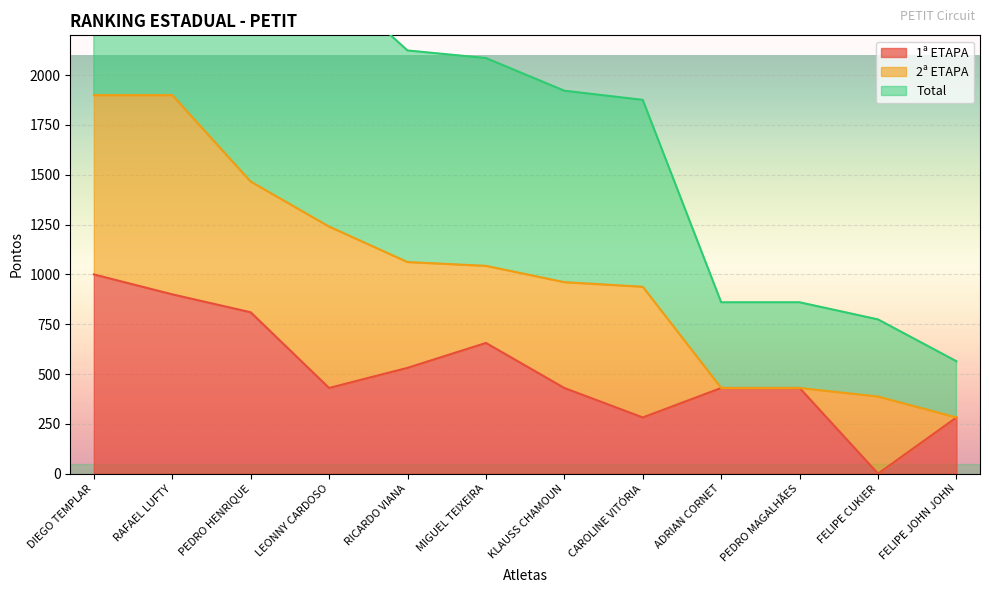

Is it true that Total equals 494 at FELIPE JOHN JOHN?

False